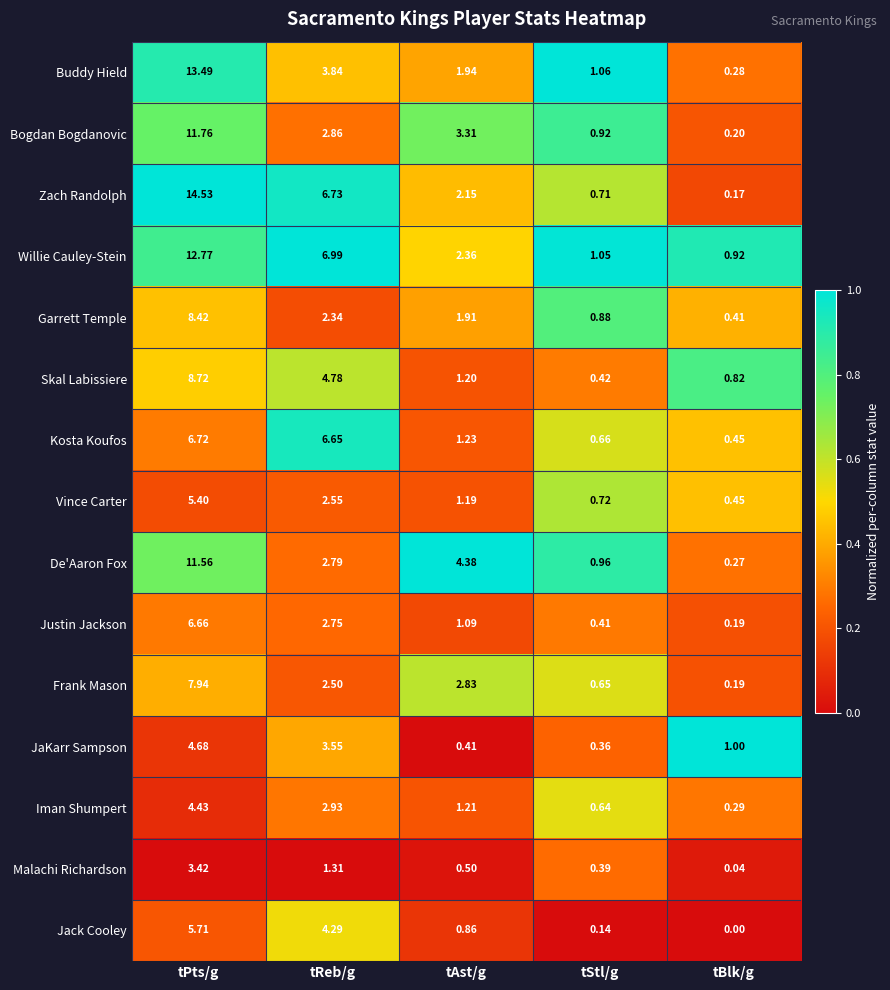

Between tPts/g and tBlk/g, which series saw the biggest shift?

Zach Randolph